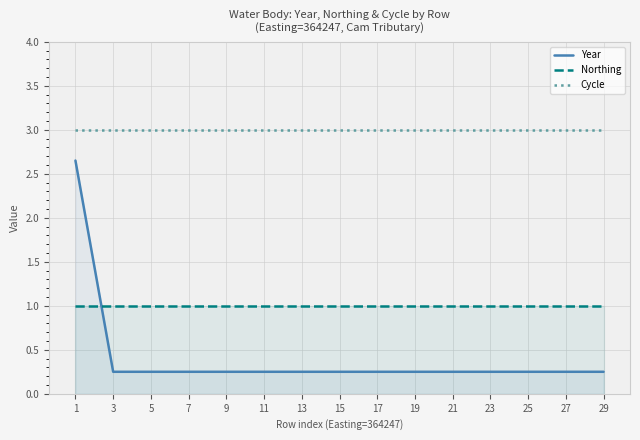

Between which two adjacent categories do Year and Northing first intersect?

1 and 3